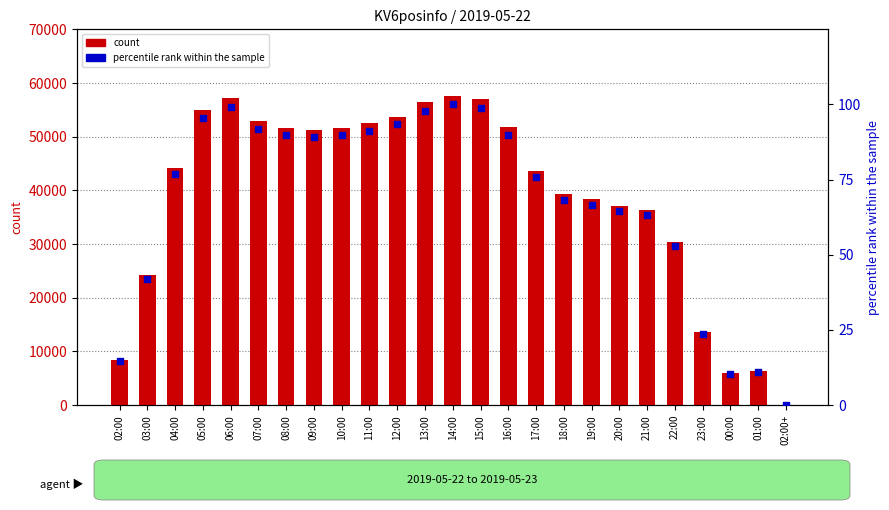

Which series contains the lowest Y value?

percentile rank within the sample